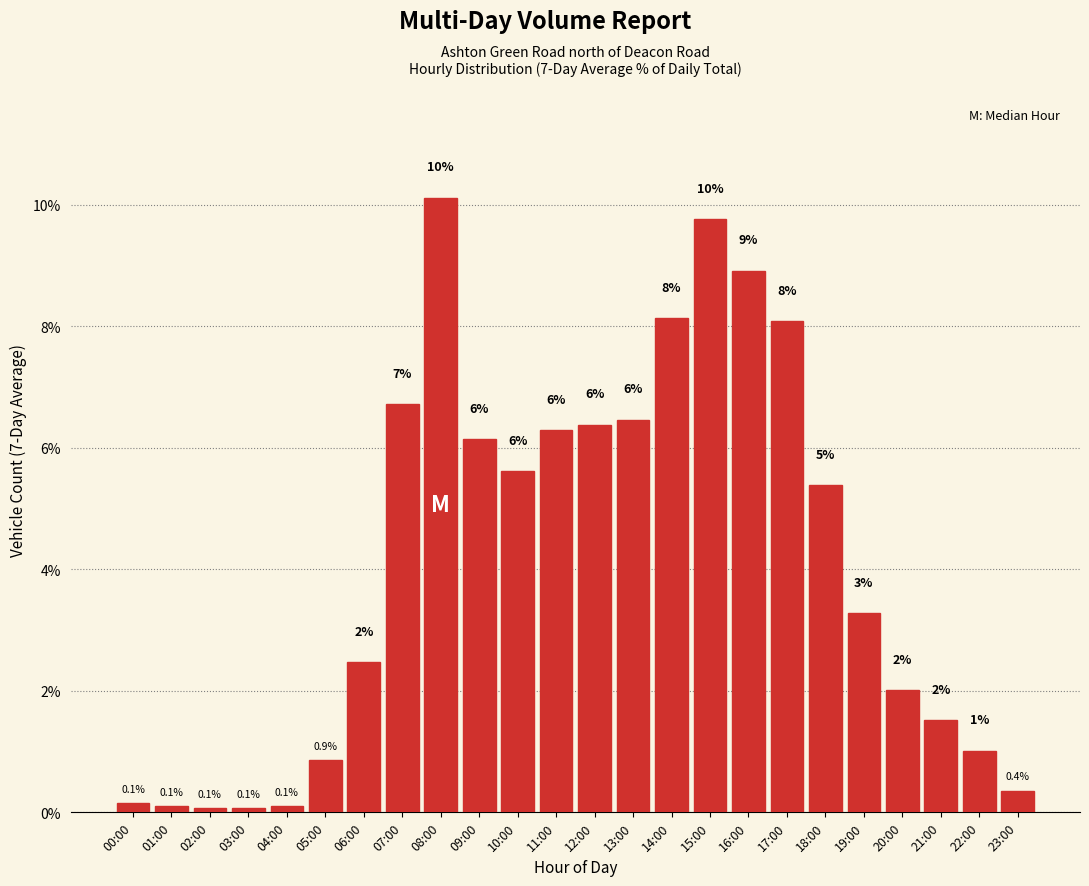

How many bars are there in total?

24